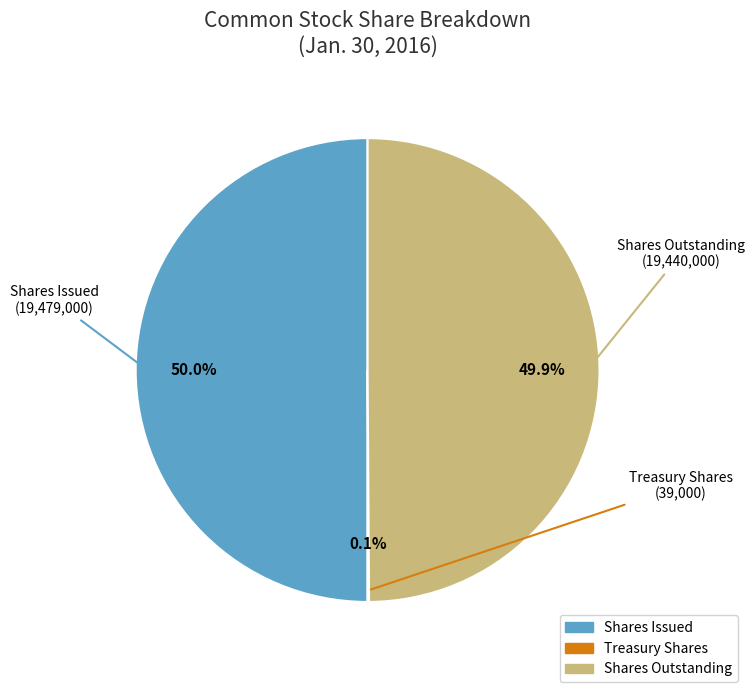

To the nearest percent, what is the average slice percentage?

33%